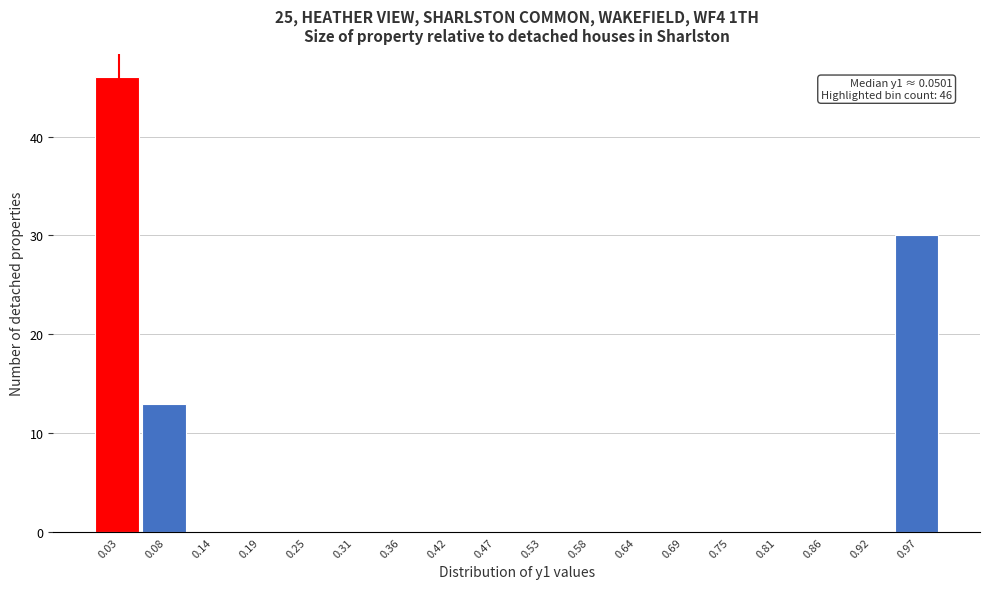

Which range on the x-axis has the tallest bar?

0.00 to 0.06